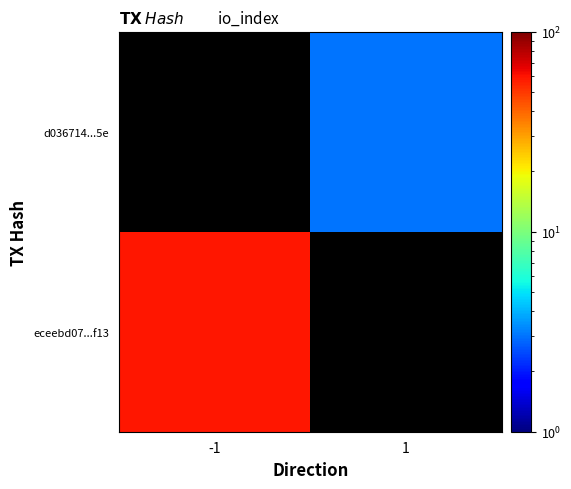

The value of eceebd07...f13 at -1 is 22.7. True or false?

False